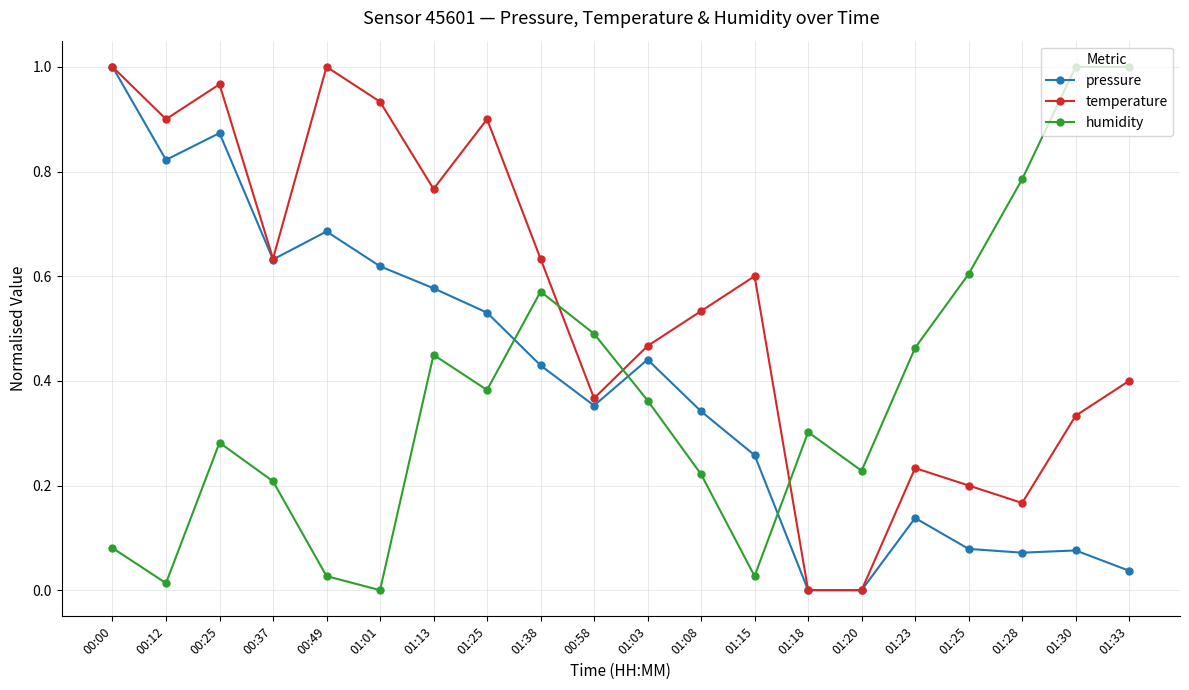

What are all the series names shown in the legend?

pressure, temperature, humidity